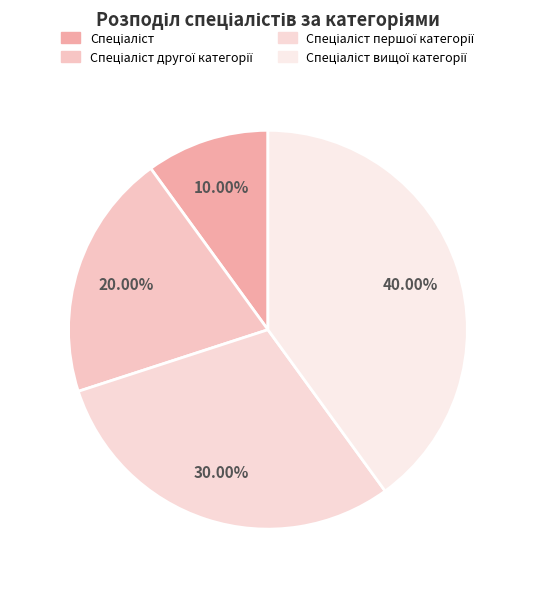

To the nearest percent, what is the combined percentage of Спеціаліст вищої категорії and Спеціаліст?

50%